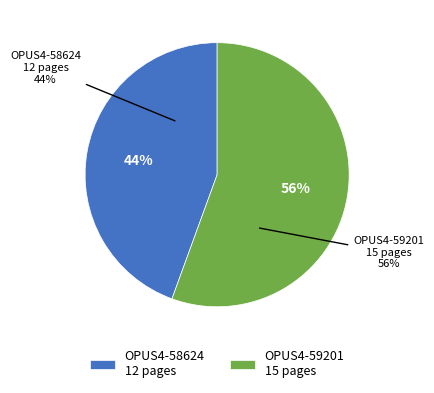

To the nearest percent, what is the difference between the OPUS4-59201 and OPUS4-58624 slice percentages?

11%